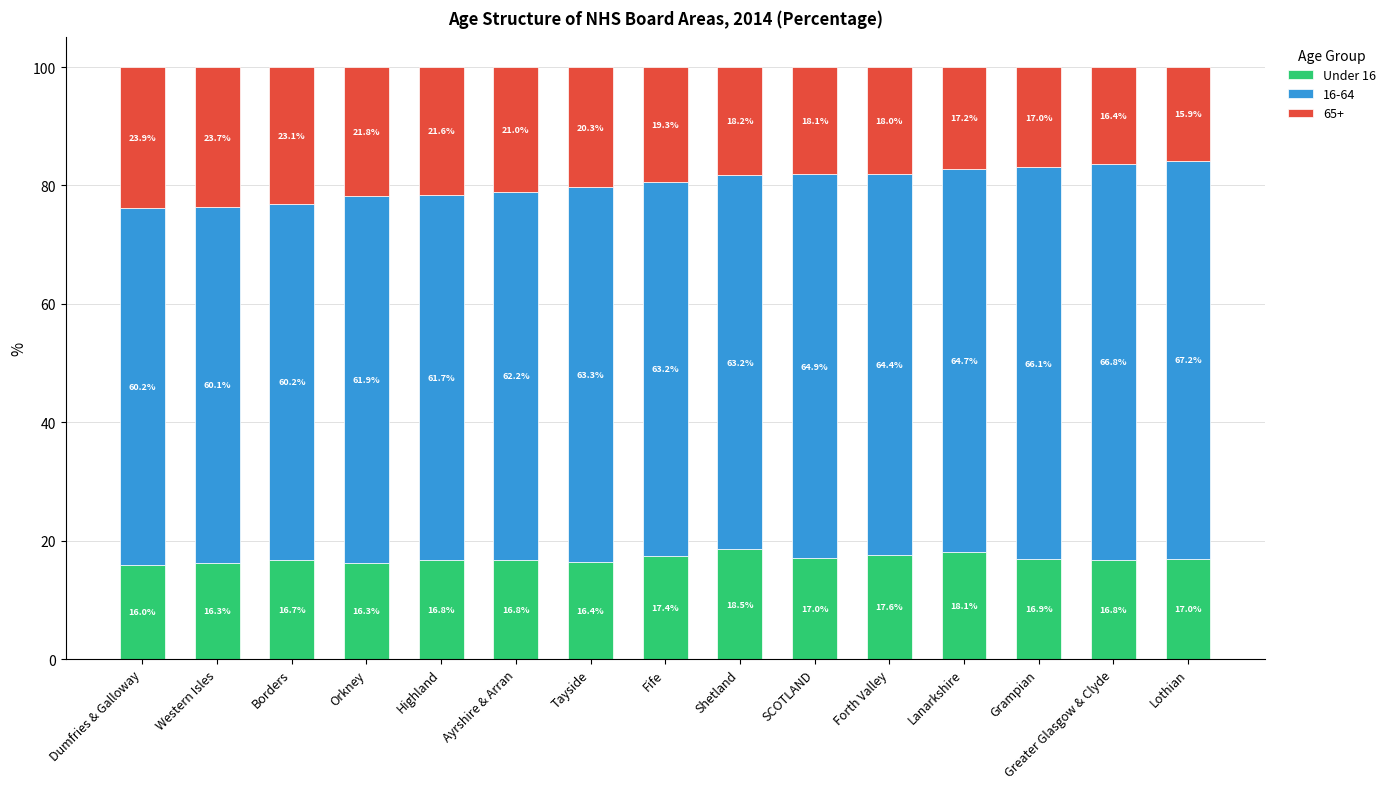

What is the total value across all series at Greater Glasgow & Clyde?

100.0